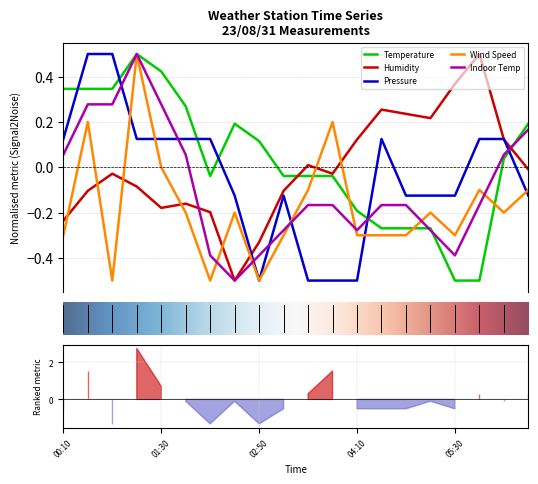

List the labels in order of Temperature value, smallest first.

05:30, 05:50, 04:30, 04:50, 05:10, 04:10, 02:10, 03:10, 03:30, 03:50, 06:10, 02:50, 02:30, 06:30, 01:50, 00:10, 00:30, 00:50, 01:30, 01:10